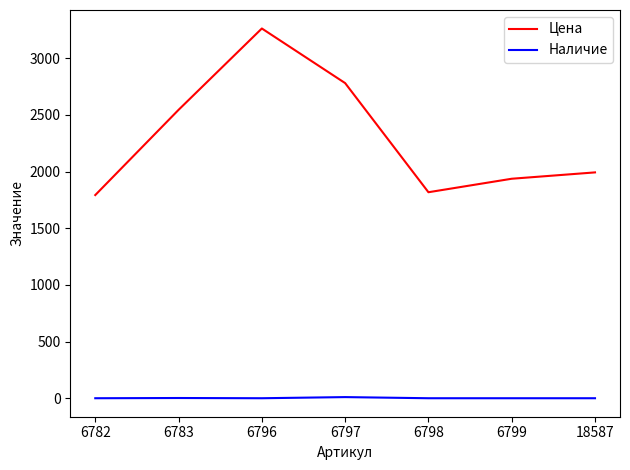

Is it true that Наличие equals 2 at 6783?

True